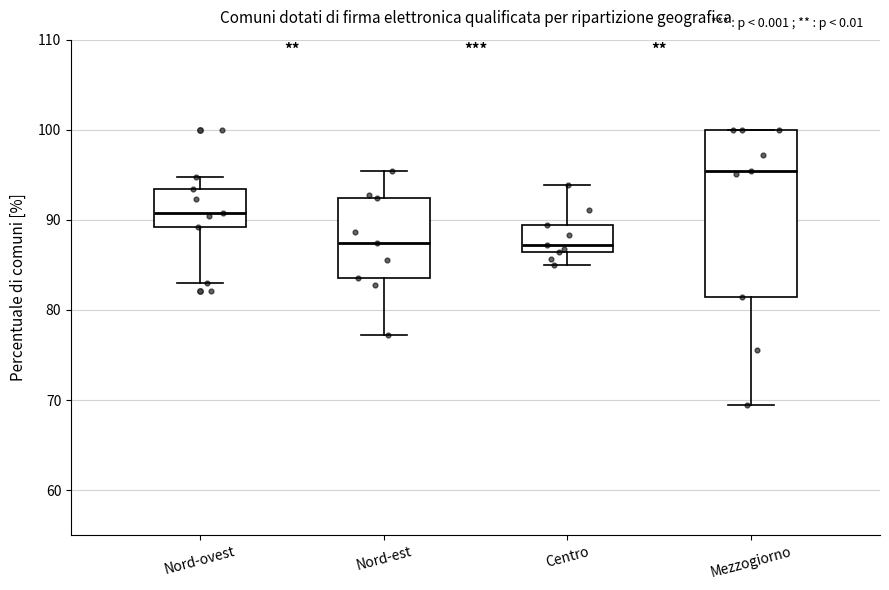

Which box is the tallest, from its lower edge to its upper edge?

Mezzogiorno